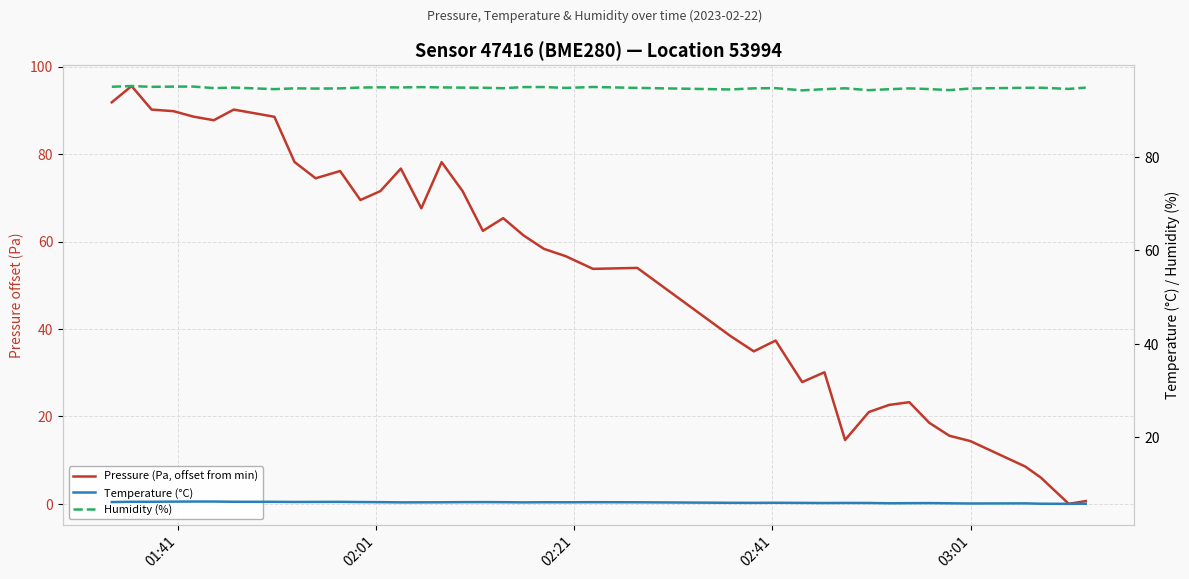

Is this an area chart (filled region under the line)?

No